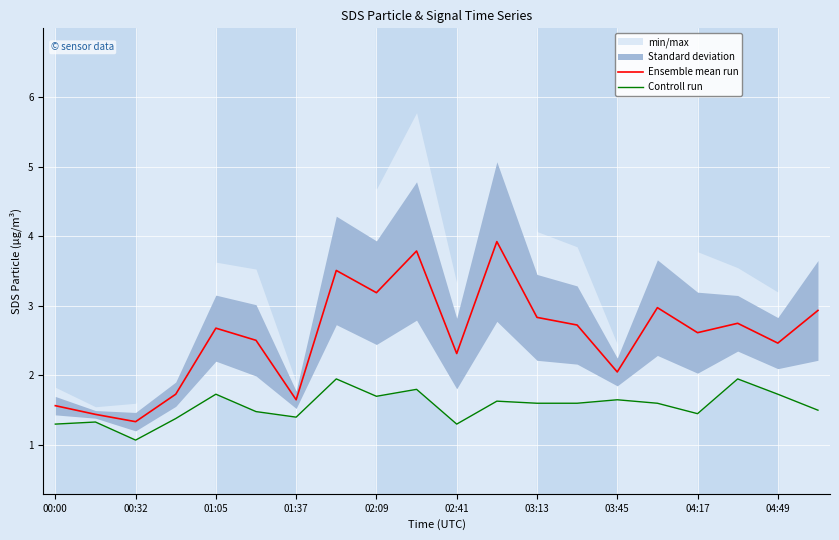

Reading left to right, what are all the values shown in this chart?

Ensemble mean run: 1.6	1.4	1.3	1.7	2.7	2.5	1.6	3.5	3.2	3.8	2.3	3.9	2.8	2.7	2.0	3.0	2.6	2.8	2.5	2.9
Controll run: 1.3	1.3	1.1	1.4	1.7	1.5	1.4	1.9	1.7	1.8	1.3	1.6	1.6	1.6	1.6	1.6	1.4	1.9	1.7	1.5